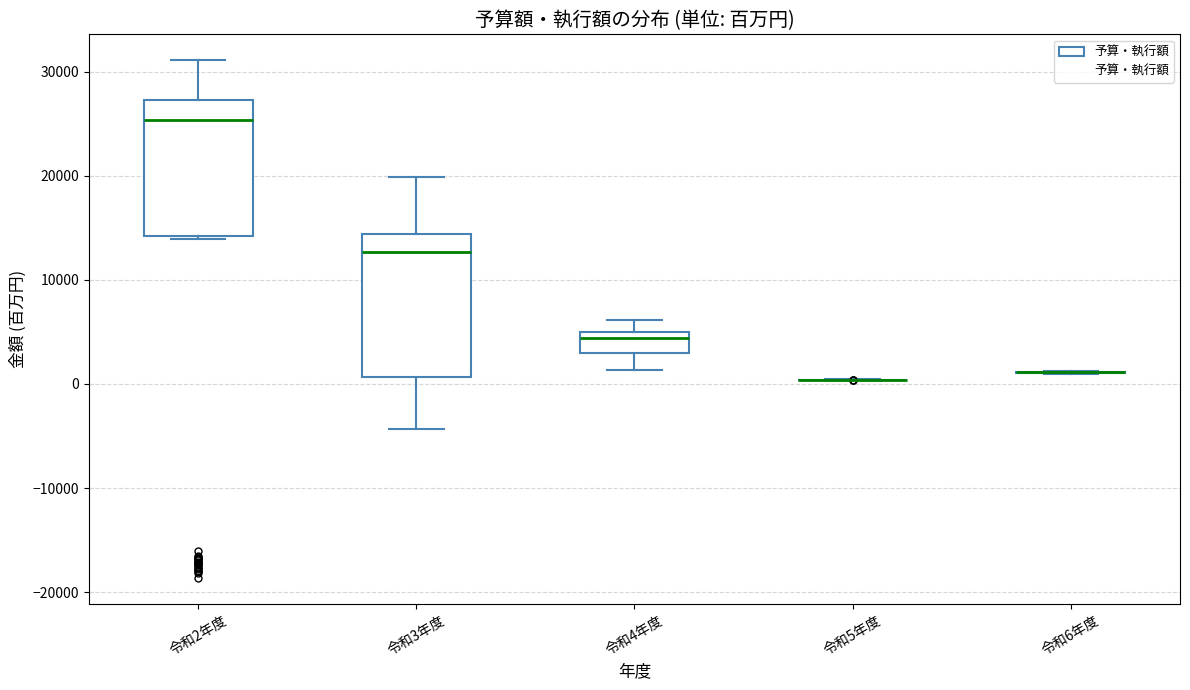

Reading left to right, read every box against the y-axis: the position of its median line, the range the box covers, and the ends of its whiskers. The values are not printed on the chart, so give them approximately, as read against the axis.

令和2年度: median 25000, box 14000 to 27000, whiskers 14000 to 31000
令和3年度: median 13000, box 1000 to 14000, whiskers -4000 to 20000
令和4年度: median 4000, box 3000 to 5000, whiskers 1000 to 6000
令和5年度: box collapsed to a line at 0, whiskers 0 to 0
令和6年度: box collapsed to a line at 1000, whiskers 1000 to 1000